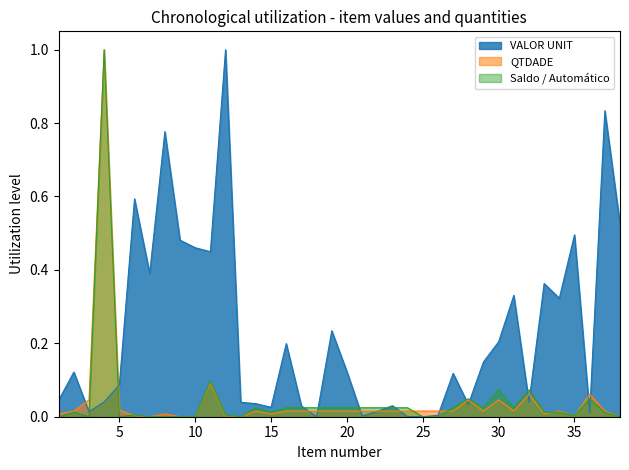

How many interior local peaks does the QTDADE series have?

9